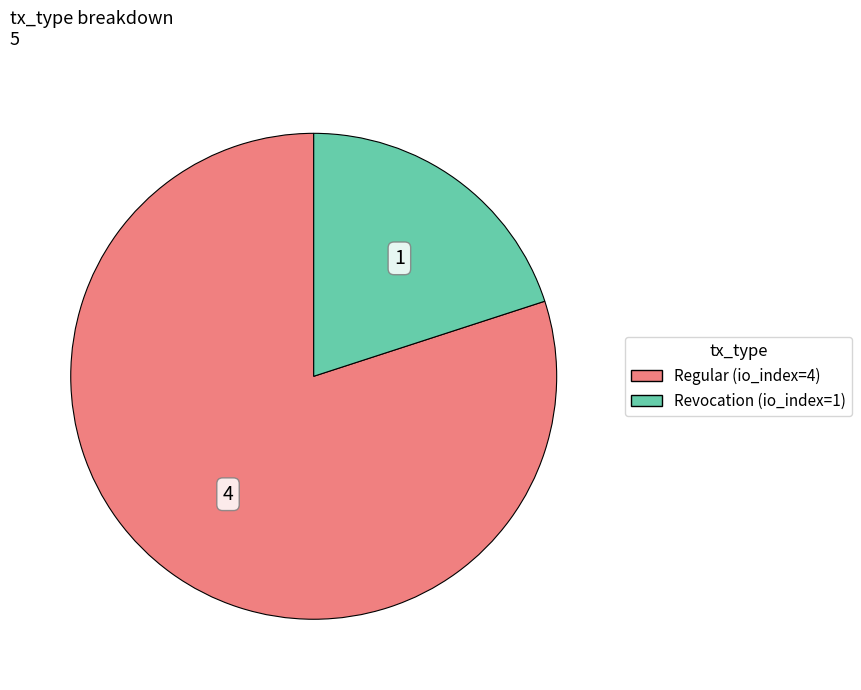

Does Regular (io_index=4) account for over 50% of the chart?

Yes